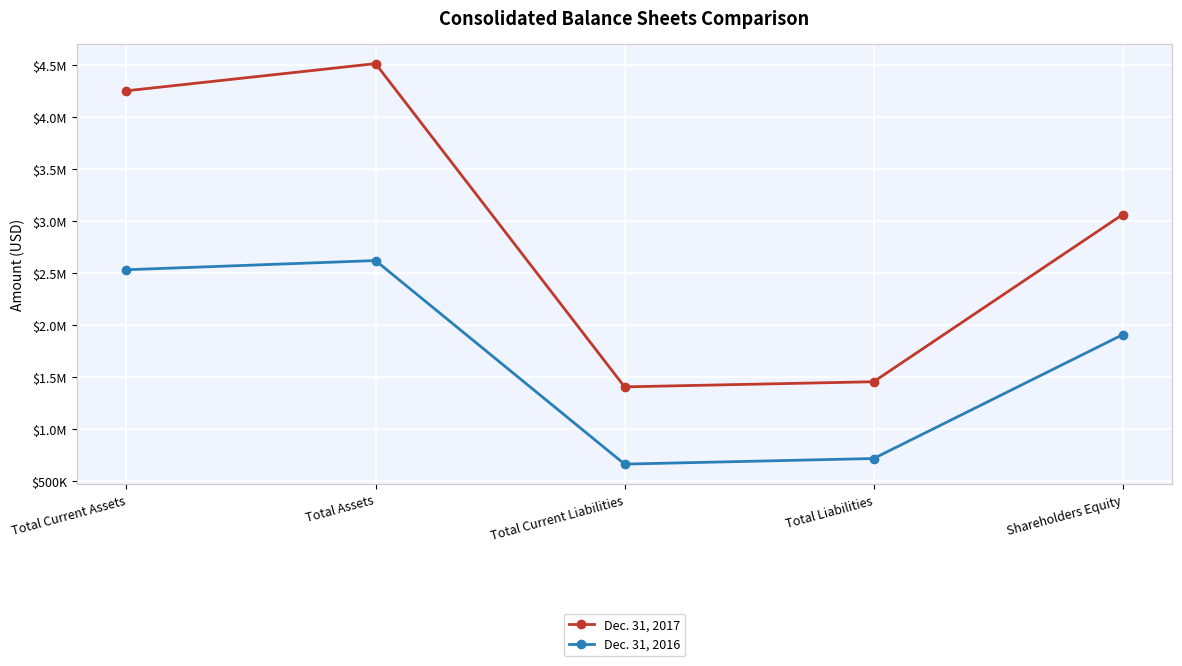

What is the difference between the Dec. 31, 2017 values at Total Current Assets and Total Assets?

261781